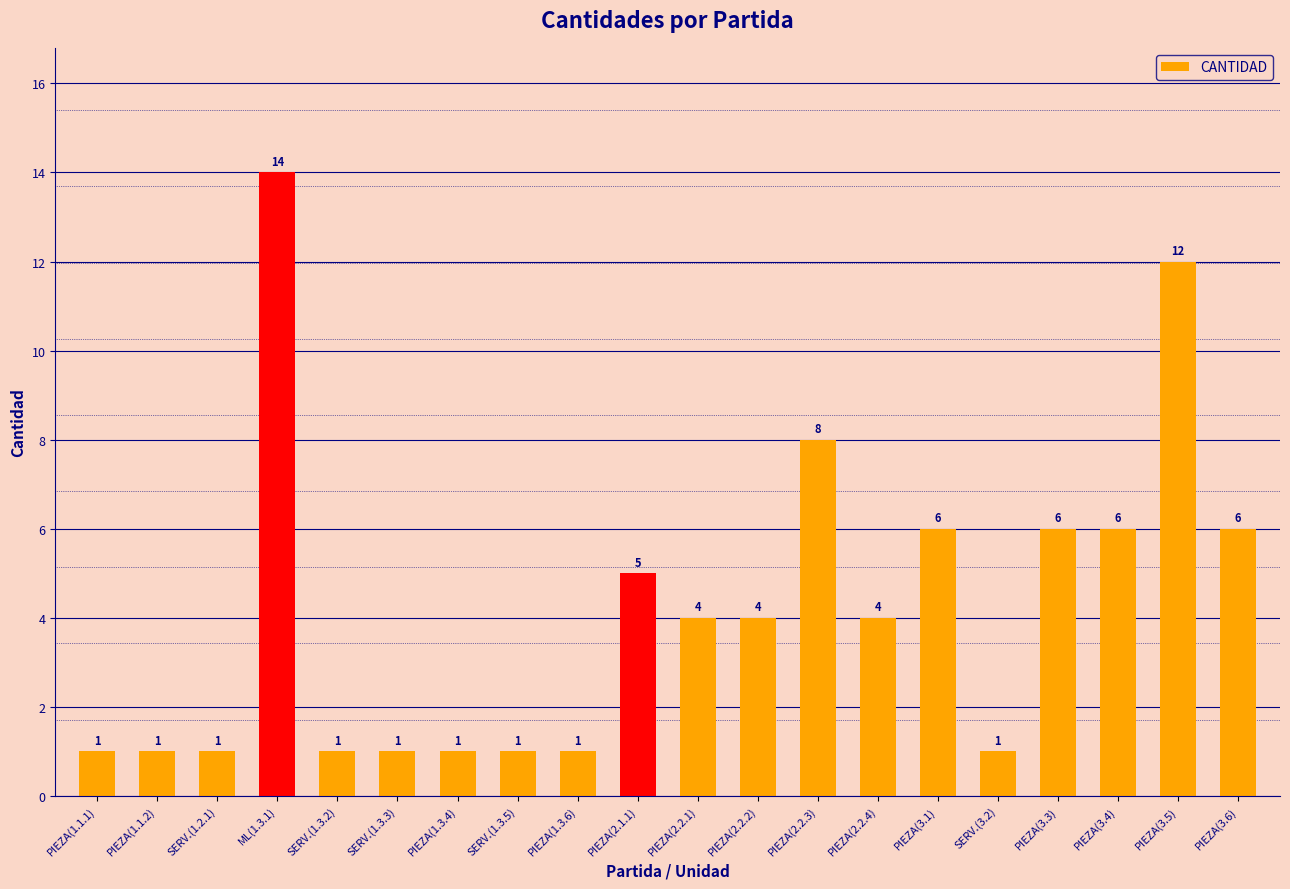

What is the maximum value shown in the chart?

14